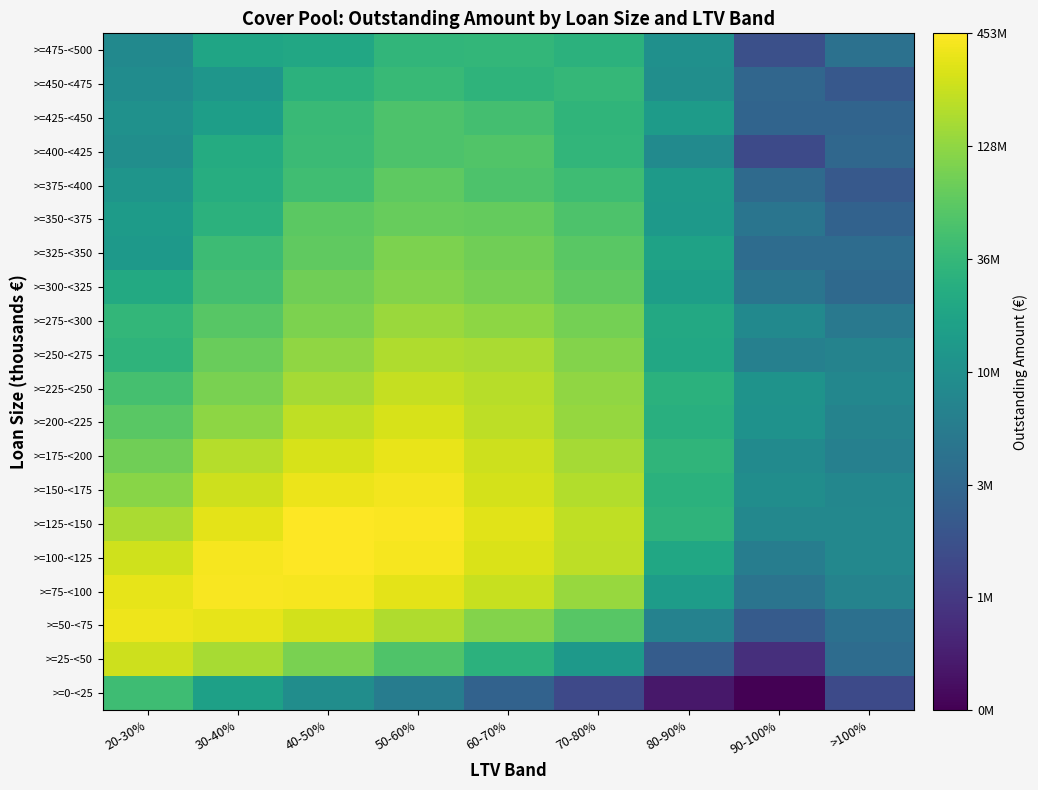

At how many categories does at least one series exceed 6?

9